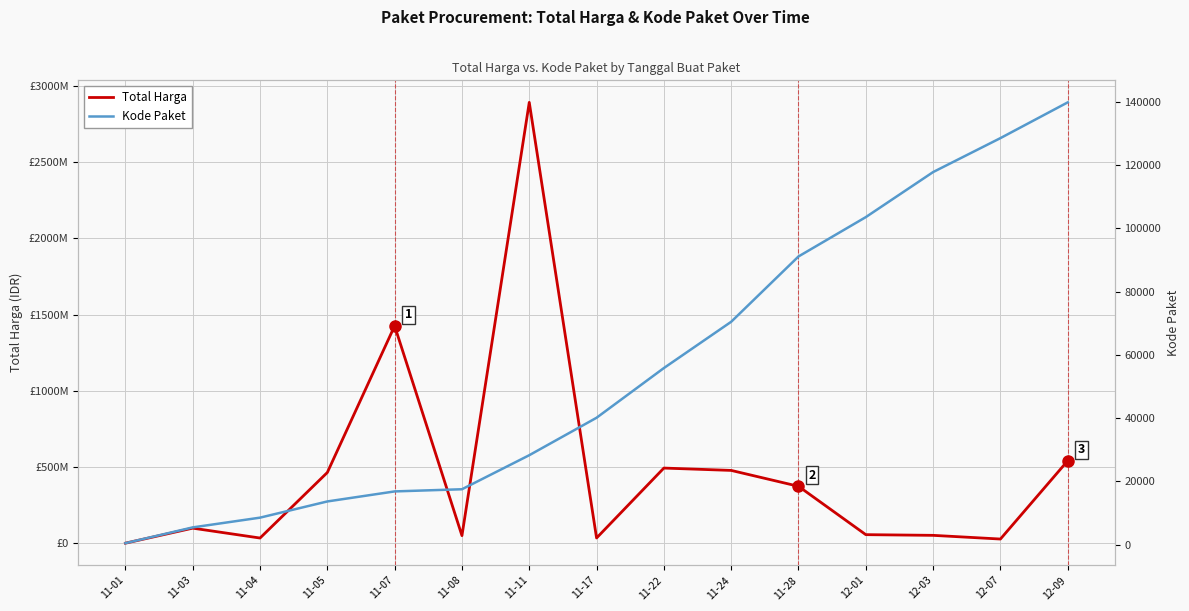

Rank the series at 12-01 from highest to lowest value.

Total Harga, Kode Paket